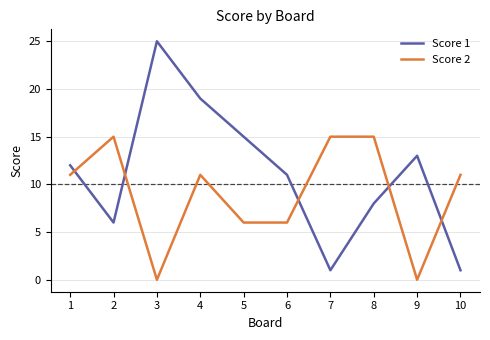

At which category is the sum across all series the highest?

4